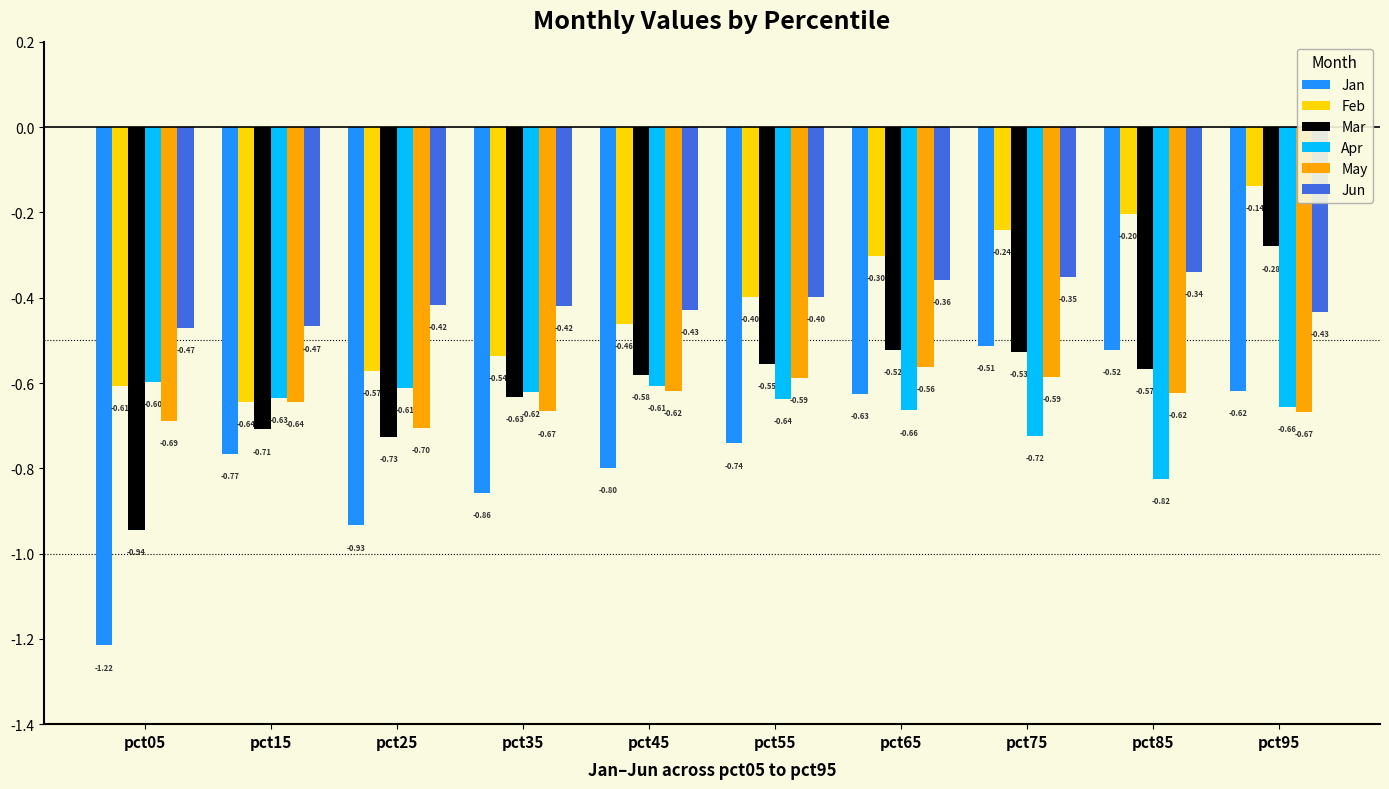

What is the lowest value of the Feb series?

-0.6